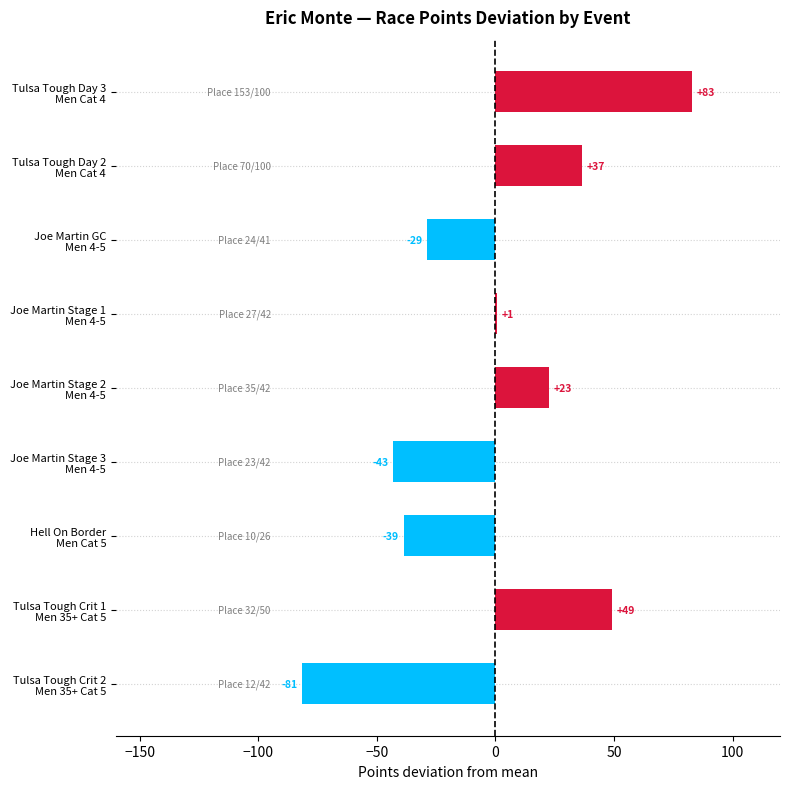

What is the difference between the maximum and minimum values?

164.4